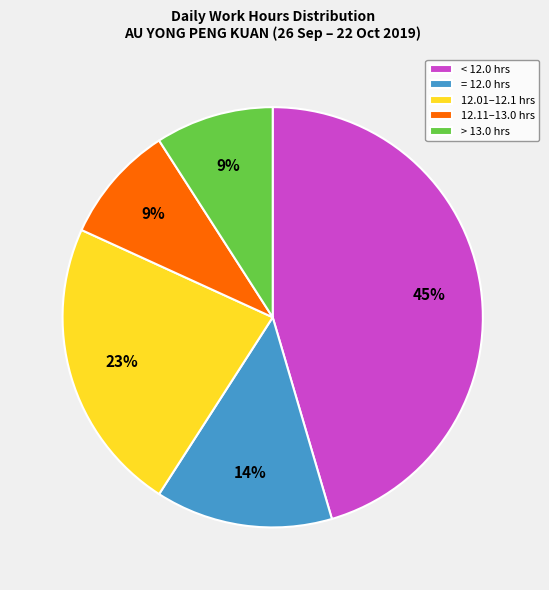

To the nearest percent, what percentage of the pie is < 12.0 hrs?

45%